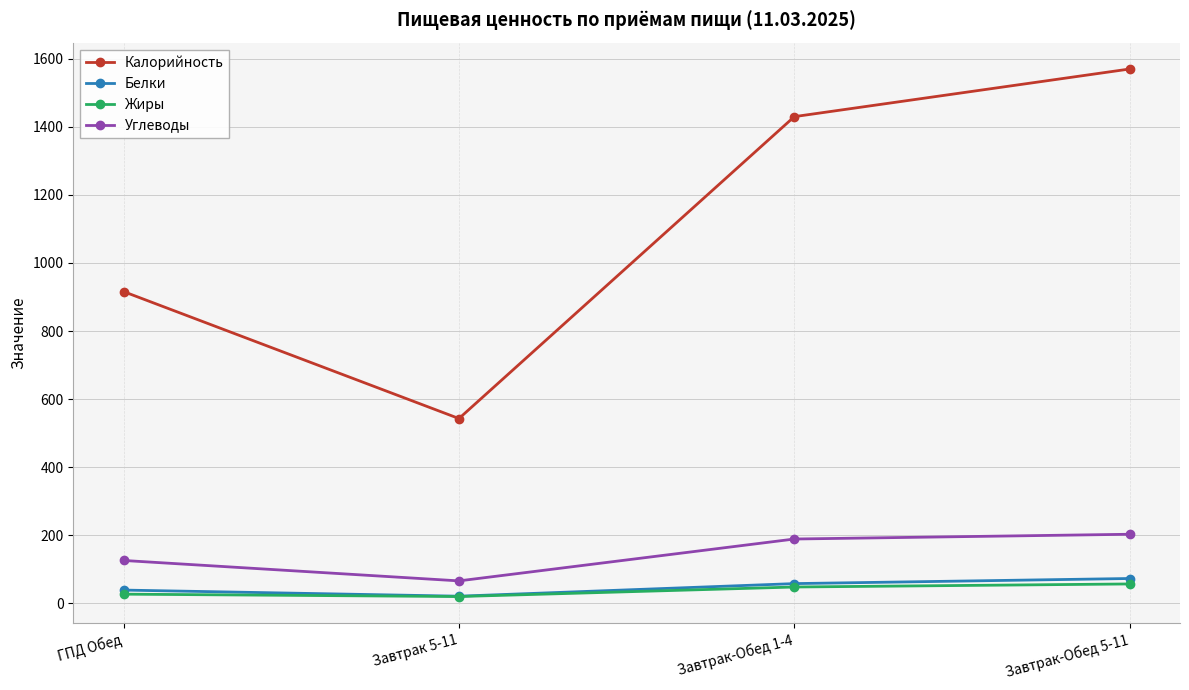

At how many categories does at least one series exceed 773?

3